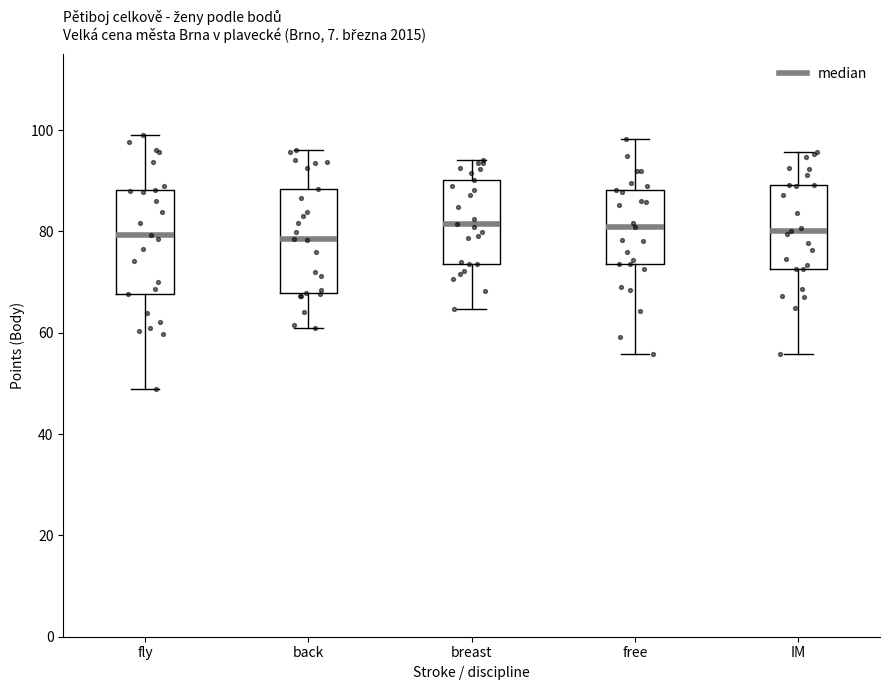

Where is the upper edge of the box for free on the y-axis? The values are not printed on the chart, so give them approximately, as read against the axis.

88